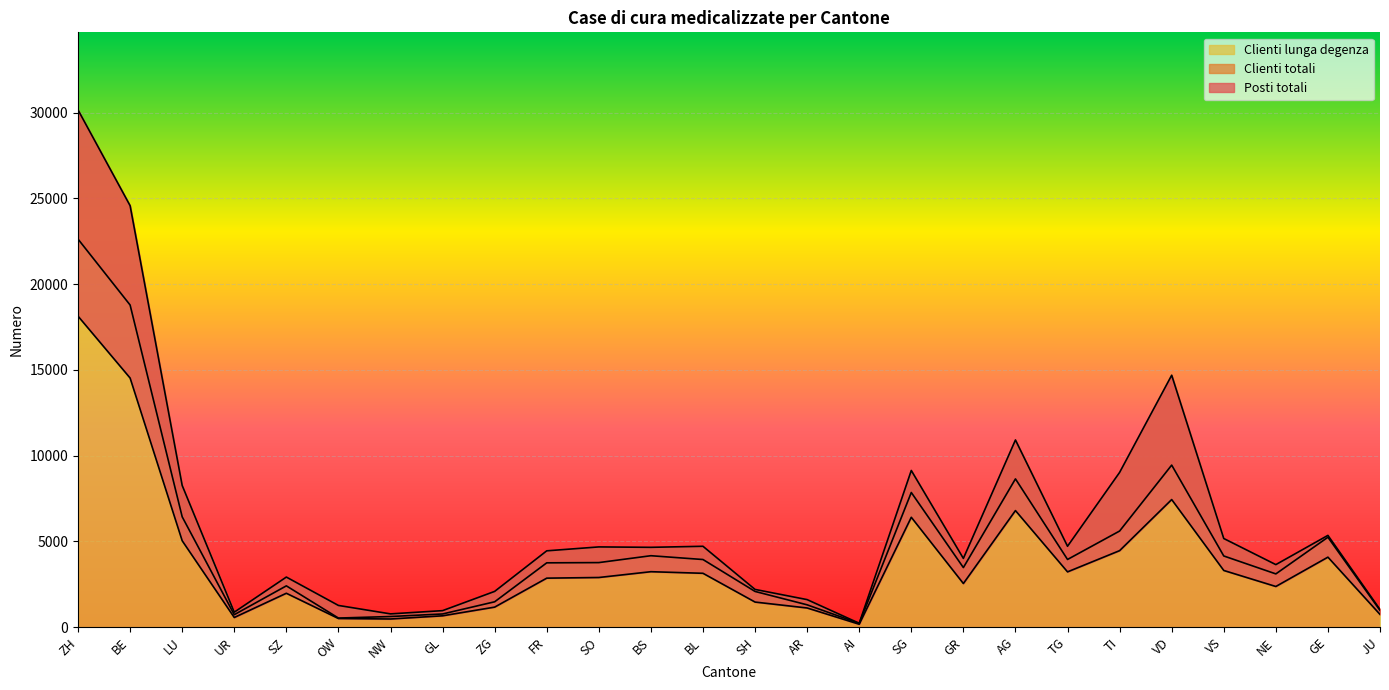

What is the highest value of the Clienti lunga degenza series?

22624